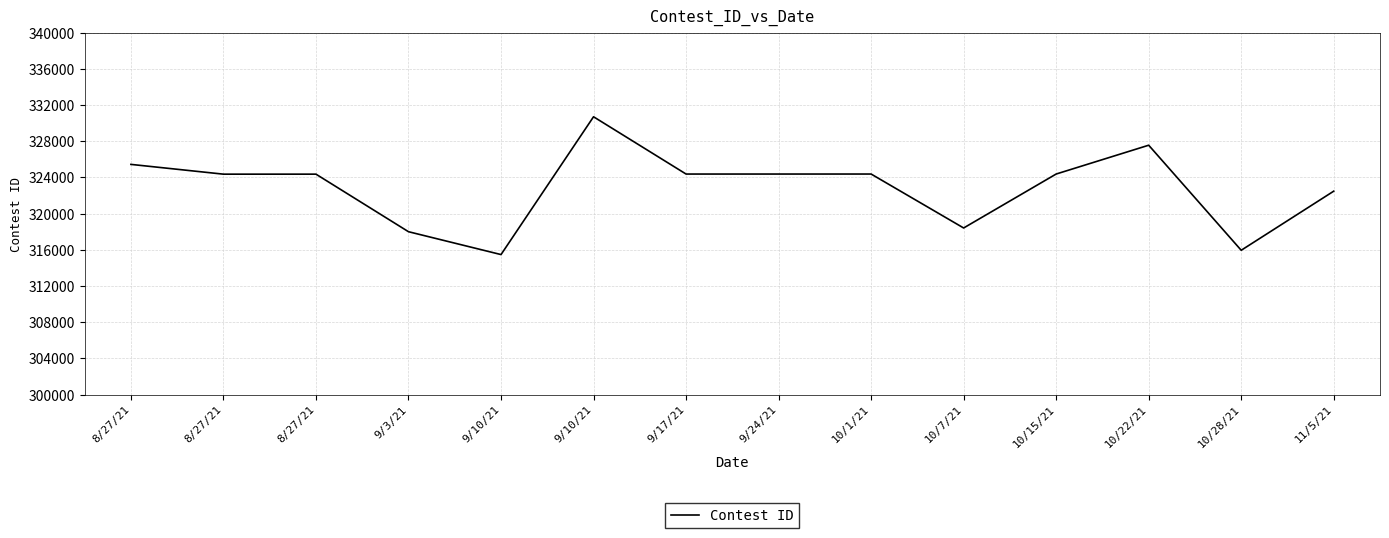

What is the sum of all values?

4520327